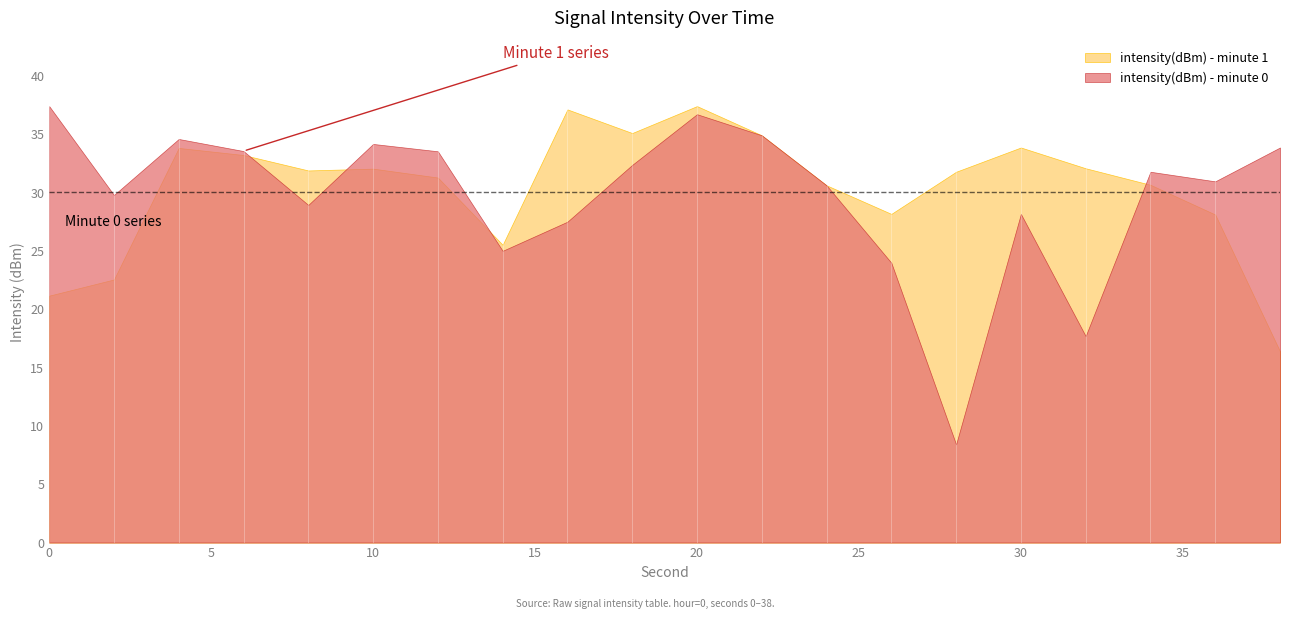

After their last crossing, which series has the higher values: intensity(dBm) - minute 0 or intensity(dBm) - minute 1?

intensity(dBm) - minute 0